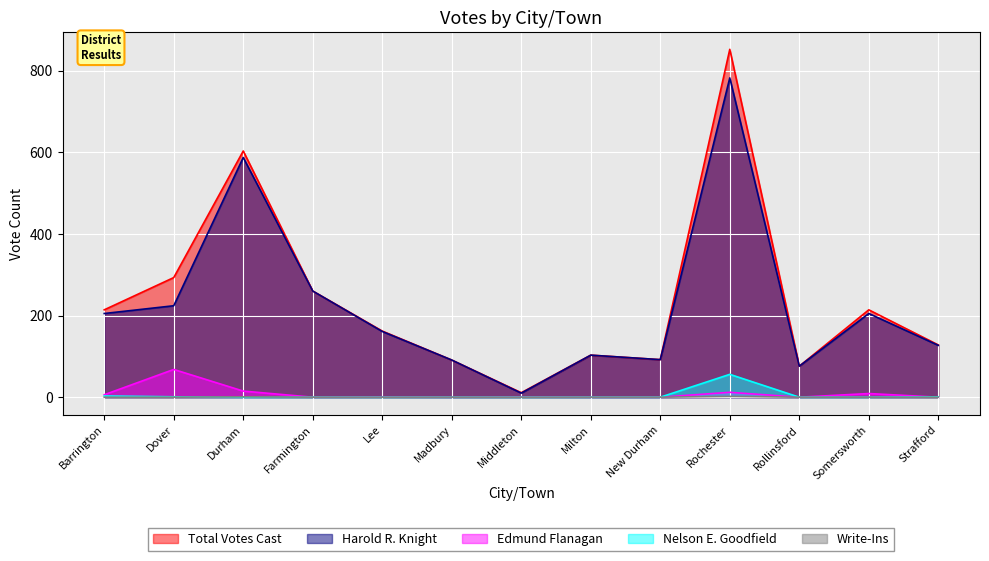

Where is the first local minimum for Edmund Flanagan?

Farmington